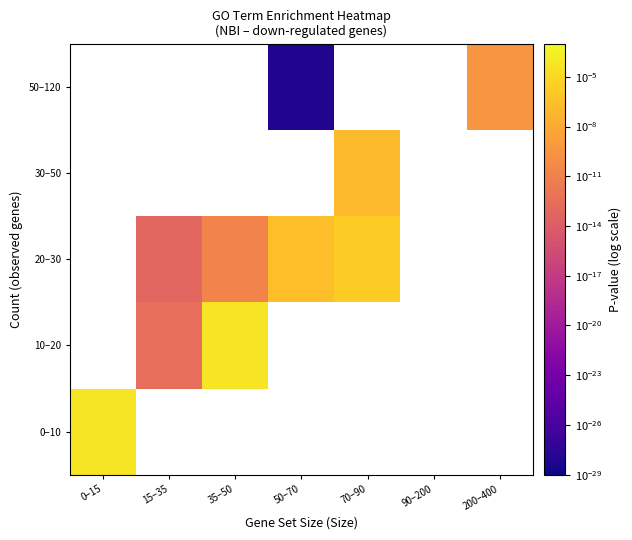

Where does the 20–30 series first go above 0?

15–35